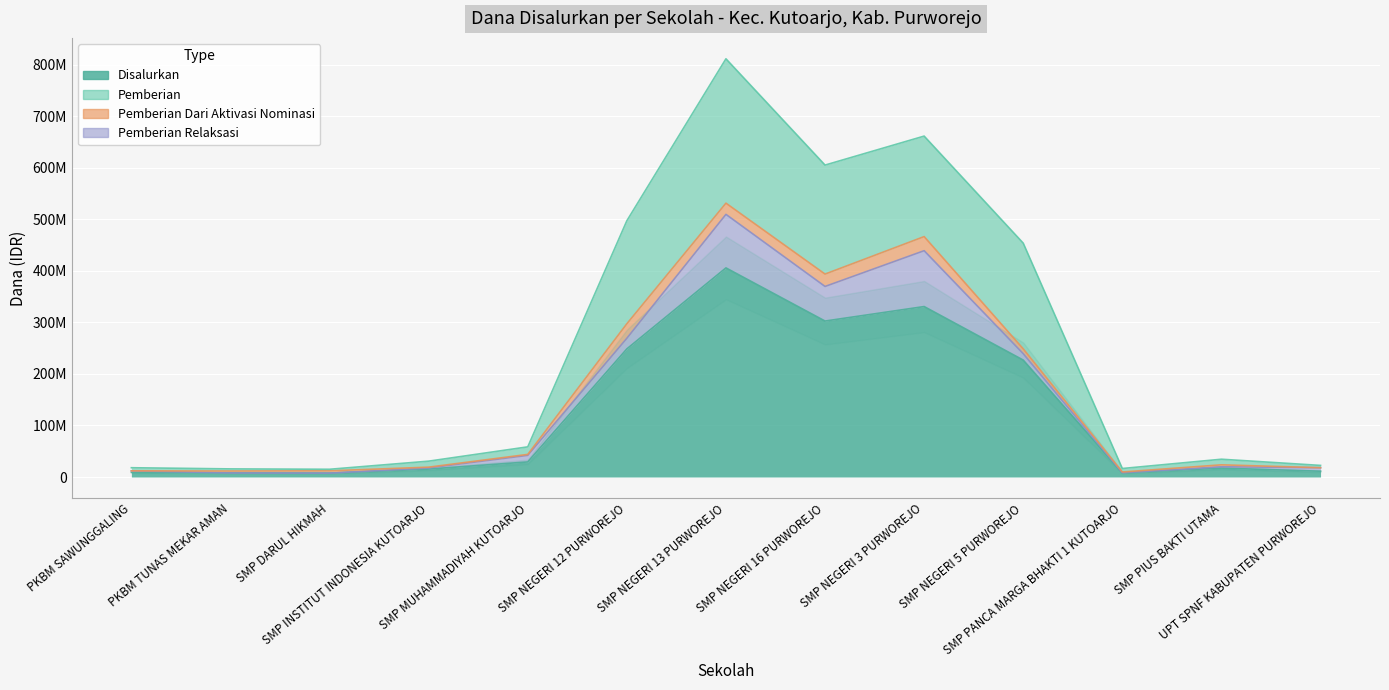

What is the approximate value of Disalurkan at SMP PIUS BAKTI UTAMA?

17250000